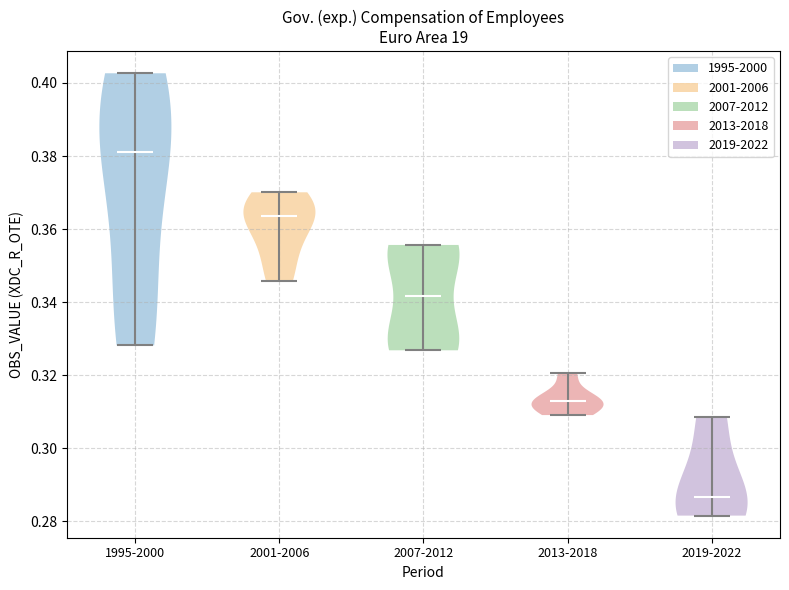

Where does the median line of the violin for 2019-2022 sit on the y-axis? The values are not printed on the chart, so give them approximately, as read against the axis.

0.286